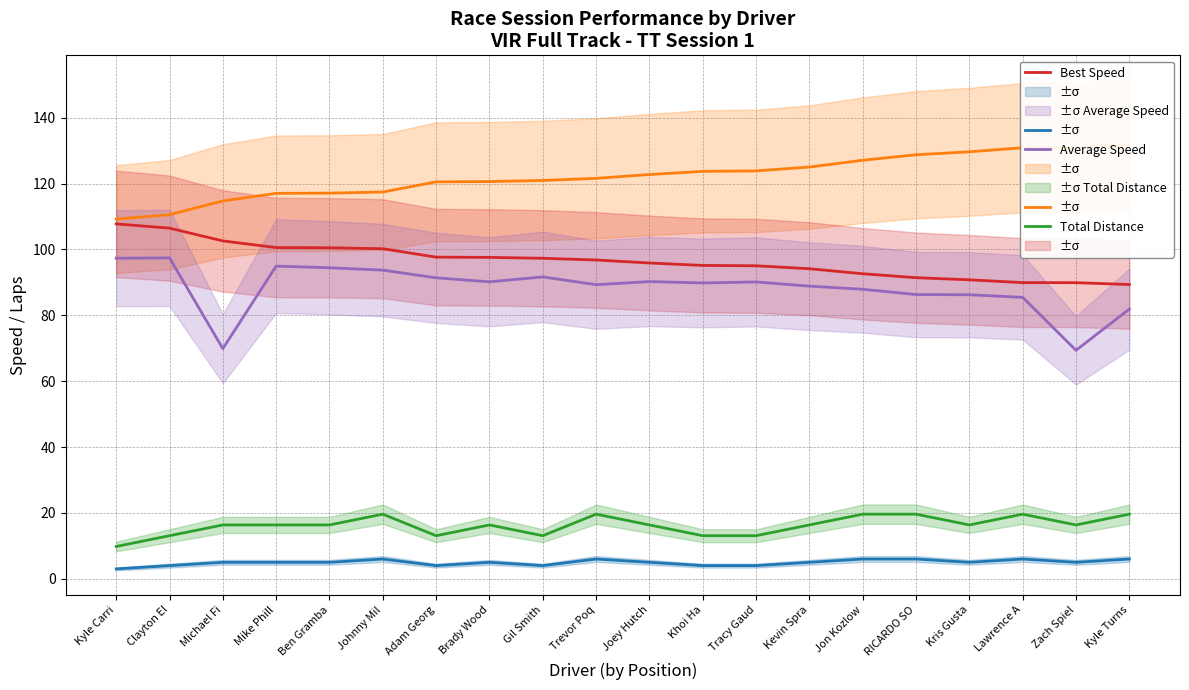

Reading left to right, transcribe all the data shown in this chart.

Total Laps: 3.0	4.0	5.0	5.0	5.0	6.0	4.0	5.0	4.0	6.0	5.0	4.0	4.0	5.0	6.0	6.0	5.0	6.0	5.0	6.0
Best Lap time: 109.2	110.6	114.7	117.0	117.1	117.5	120.5	120.6	121.0	121.6	122.8	123.7	123.9	125.0	127.1	128.8	129.7	130.9	130.9	131.7
Best Speed: 107.8	106.5	102.6	100.6	100.5	100.2	97.7	97.6	97.3	96.8	95.9	95.2	95.0	94.2	92.6	91.4	90.8	89.9	89.9	89.4
Average Speed: 97.3	97.4	69.9	95.0	94.4	93.7	91.4	90.2	91.7	89.3	90.2	89.8	90.1	88.9	87.9	86.3	86.3	85.5	69.4	81.9
Total Distance: 9.8	13.1	16.4	16.4	16.4	19.6	13.1	16.4	13.1	19.6	16.4	13.1	13.1	16.4	19.6	19.6	16.4	19.6	16.4	19.6